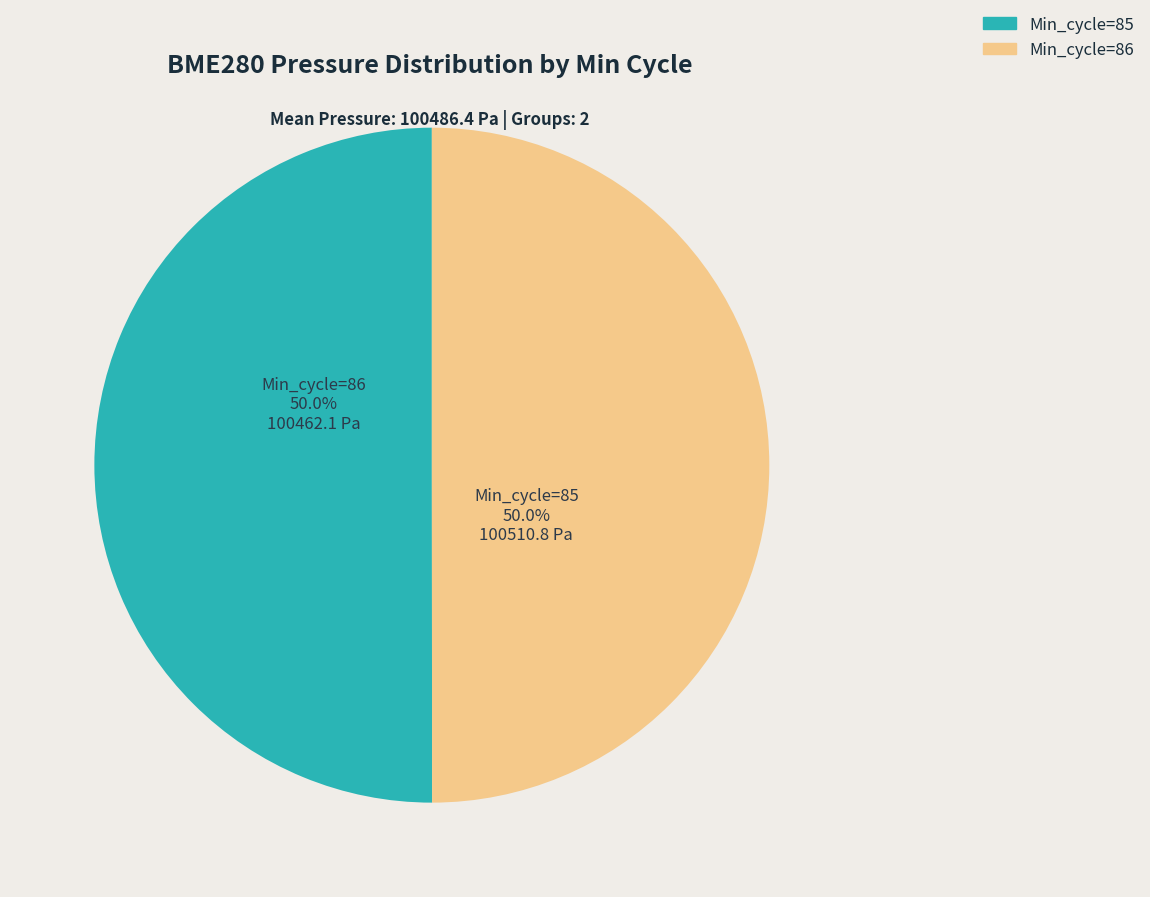

Approximately how many times larger is the value at Min_cycle=85 compared to Min_cycle=86?

1.0